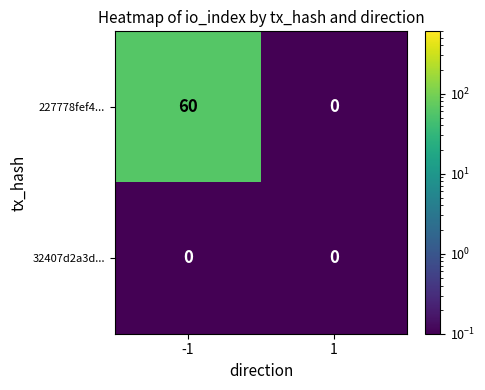

Is it true that 32407d2a3d... equals 0 at 1?

True